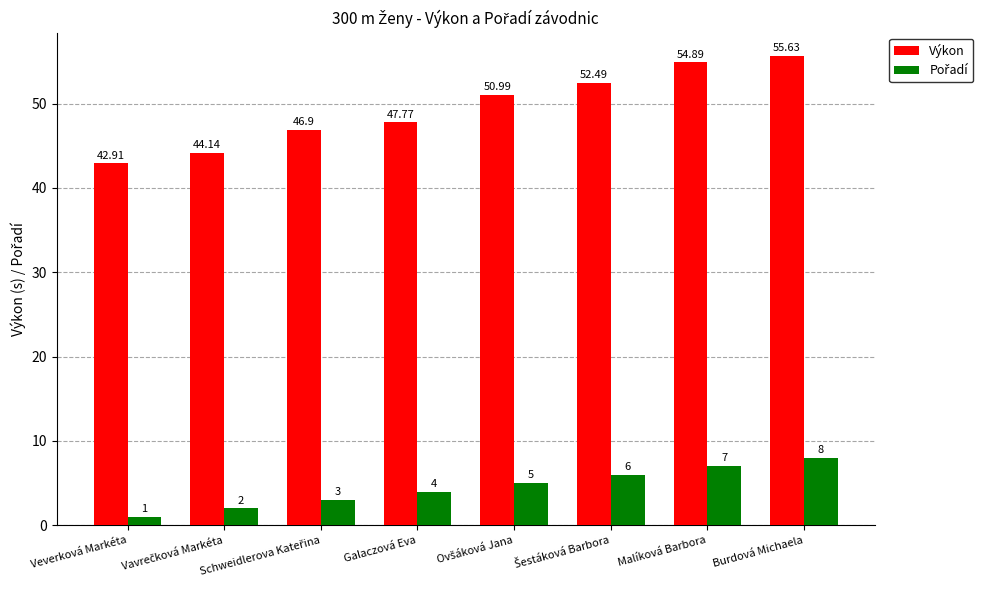

Which label corresponds to the smallest value in the chart?

Veverková Markéta